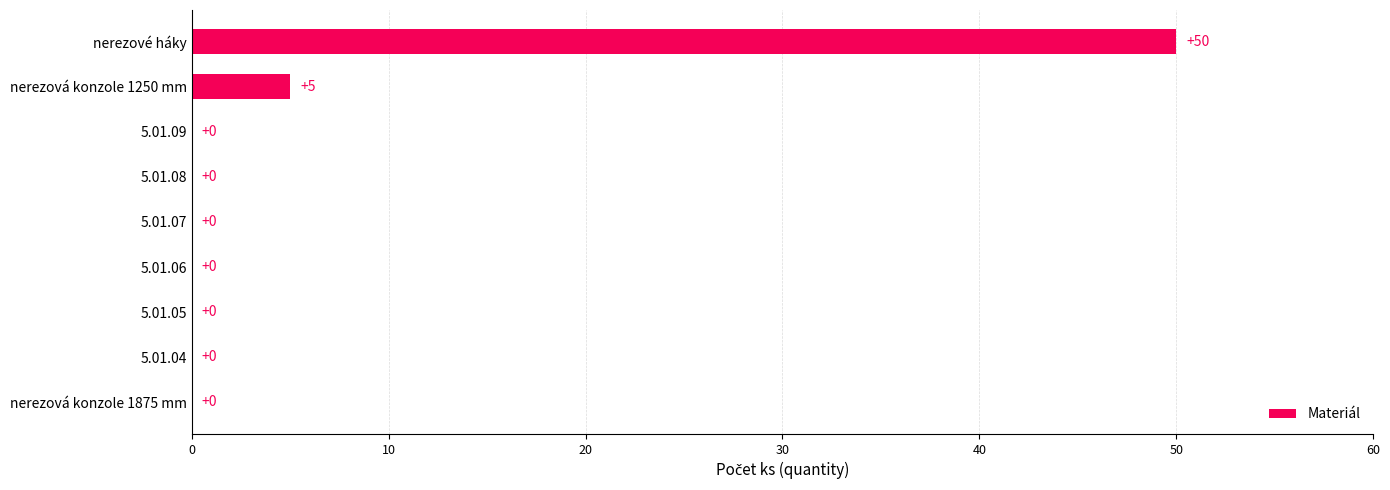

What is the greatest value displayed?

50